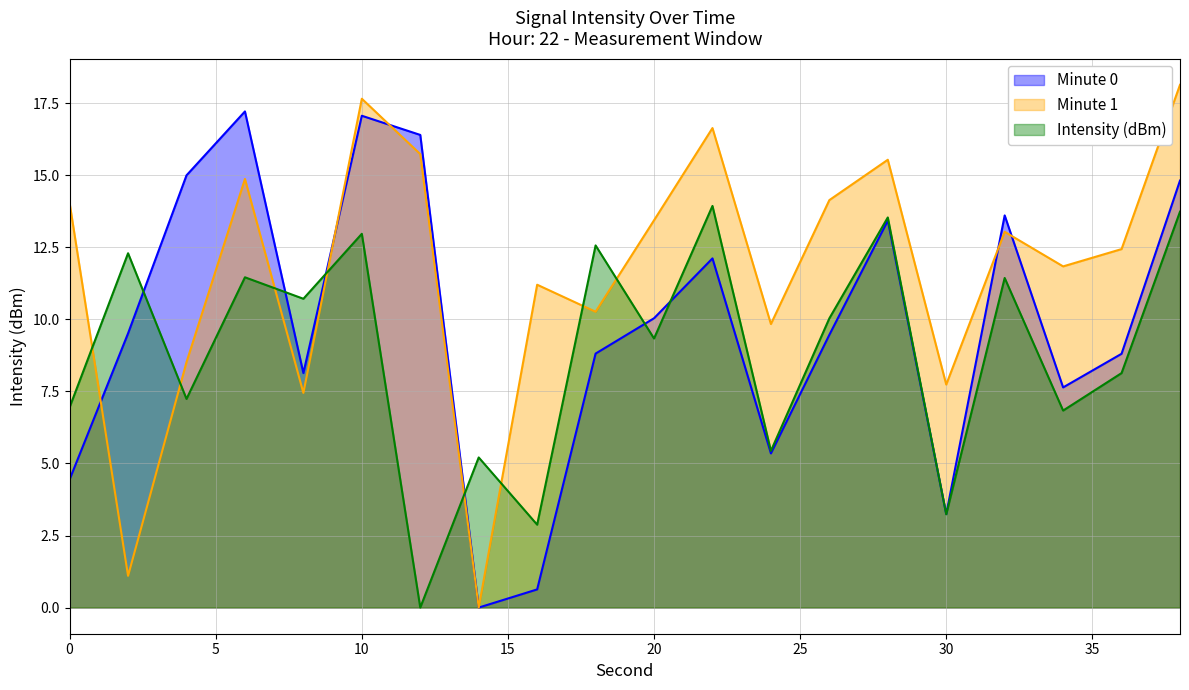

Is the value of Minute 1 at 6 greater than the value of Minute 0 at 18?

Yes